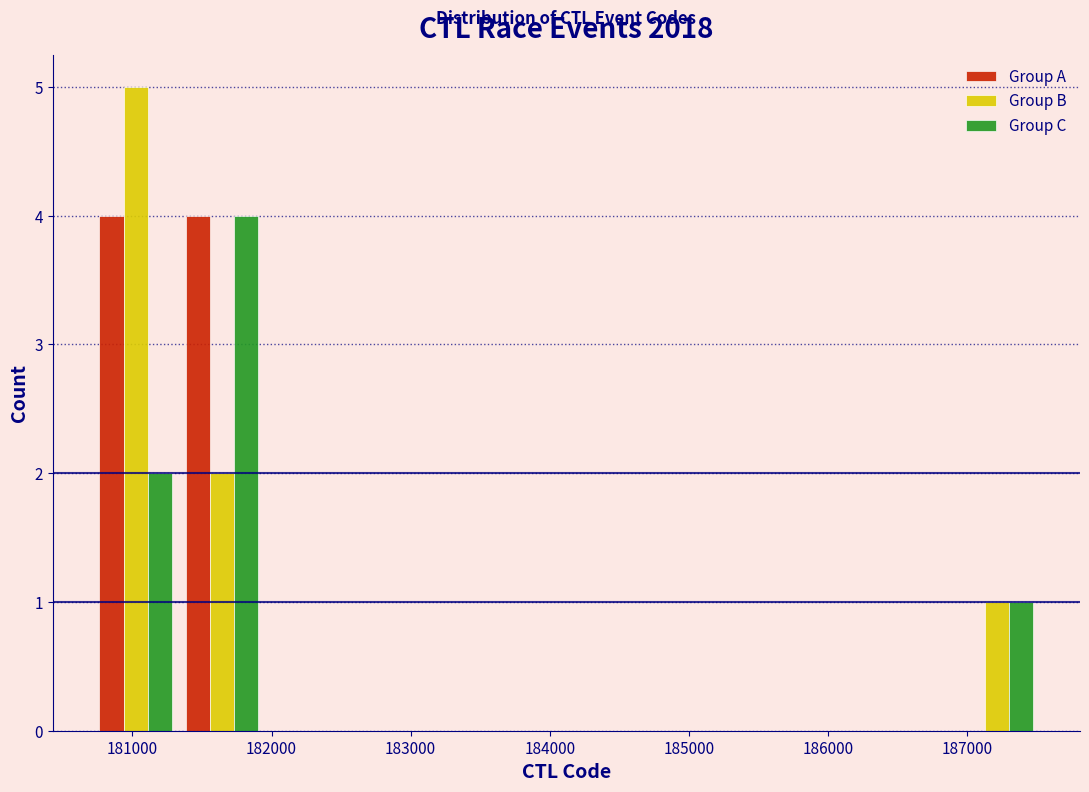

What is the height of the Group B bar covering 181300 to 182000 on the x-axis? Neither the bar edges nor the heights are printed on the chart, so give them approximately, as read against the axes.

2